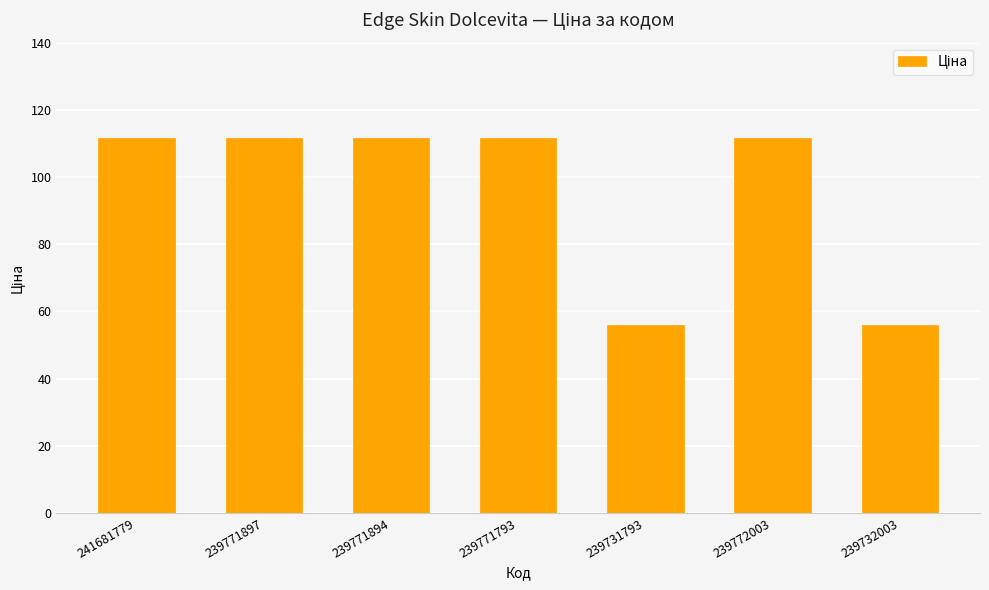

What is the label of the 5th bar from the left?

239731793